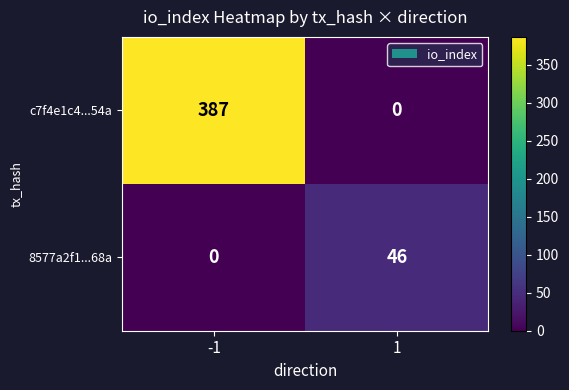

What is the maximum value for 8577a2f1...68a?

46